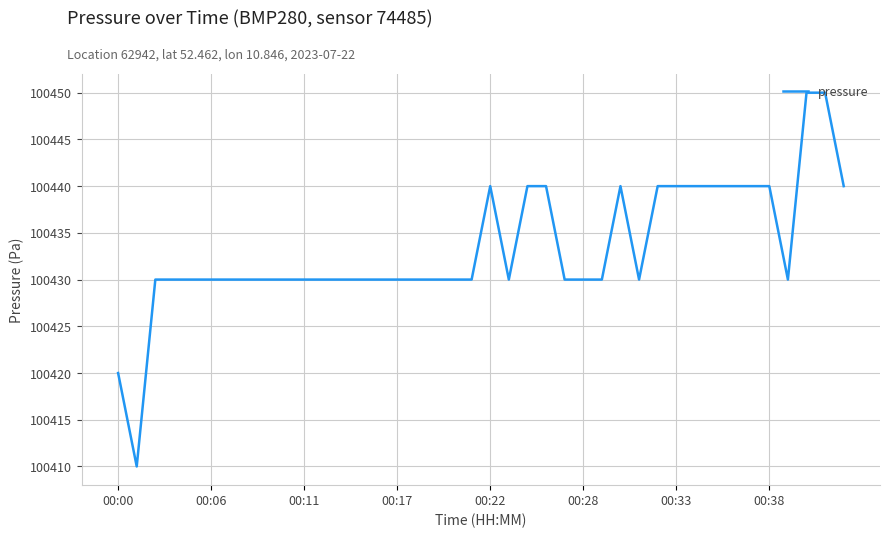

What is the smallest value displayed?

100410